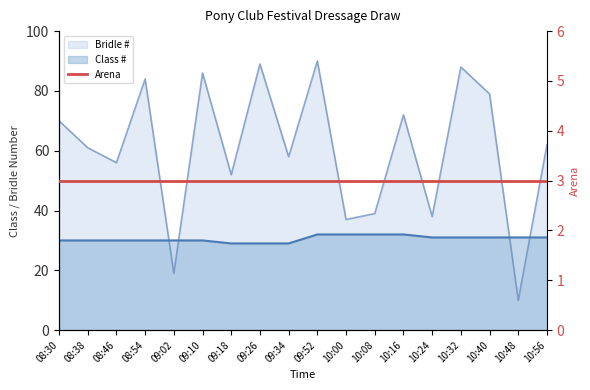

At which category is the sum across all series the highest?

09:52